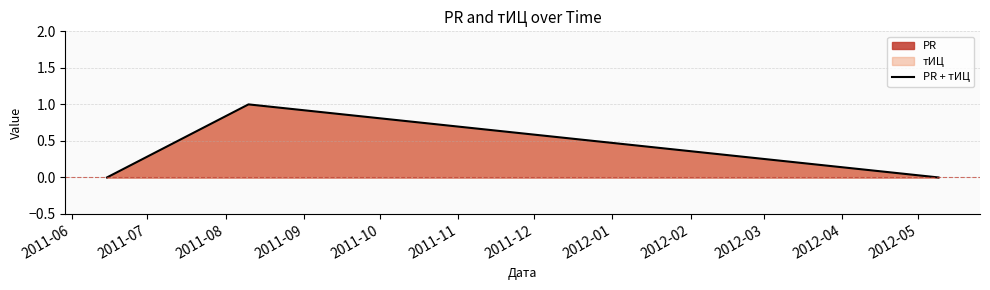

List the labels in order of value, largest first.

2011-07, 2011-06, 2011-08